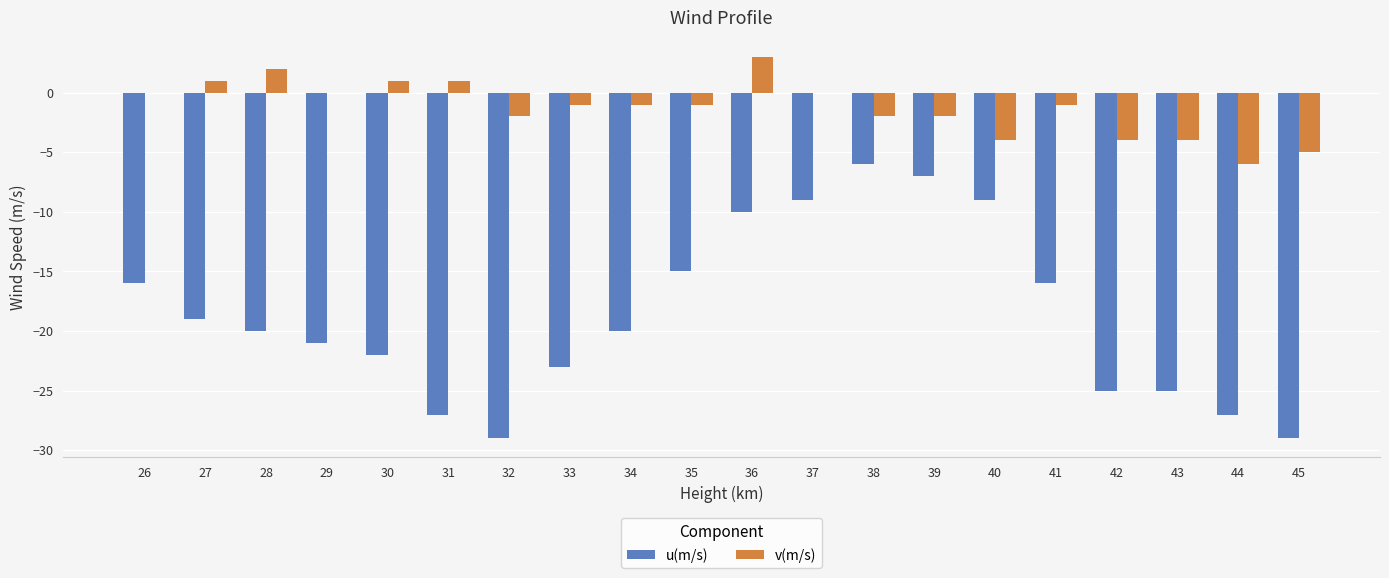

Which series has the widest spread of values?

u(m/s)